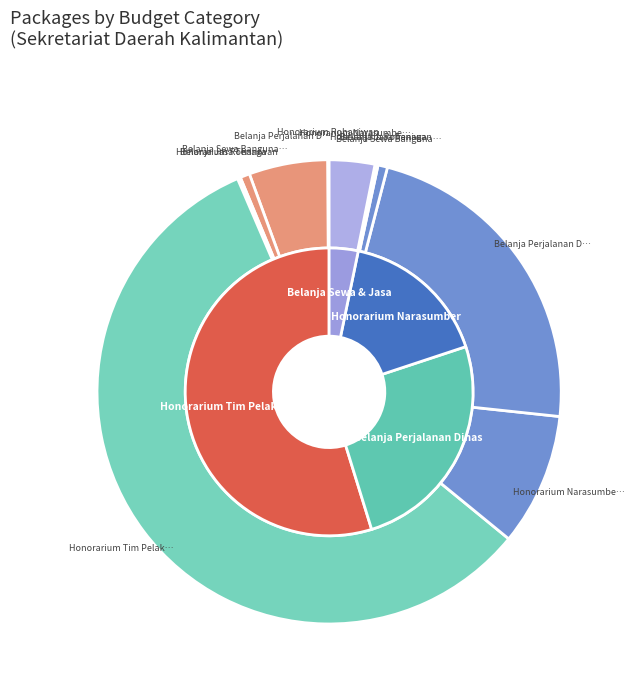

How much of the chart is everything except Honorarium Rohaniwan (3)?

99.9%